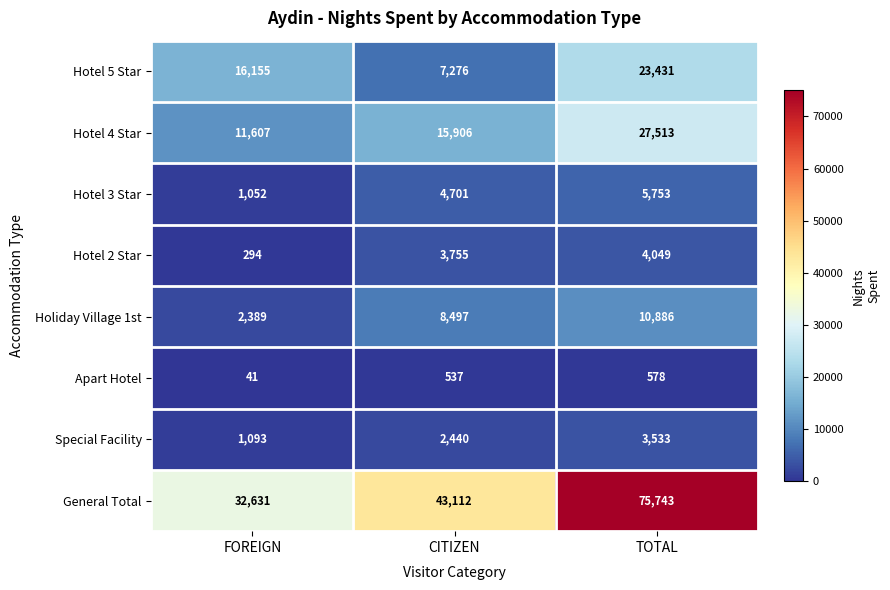

What is the spread (max minus min) of values at CITIZEN?

42575